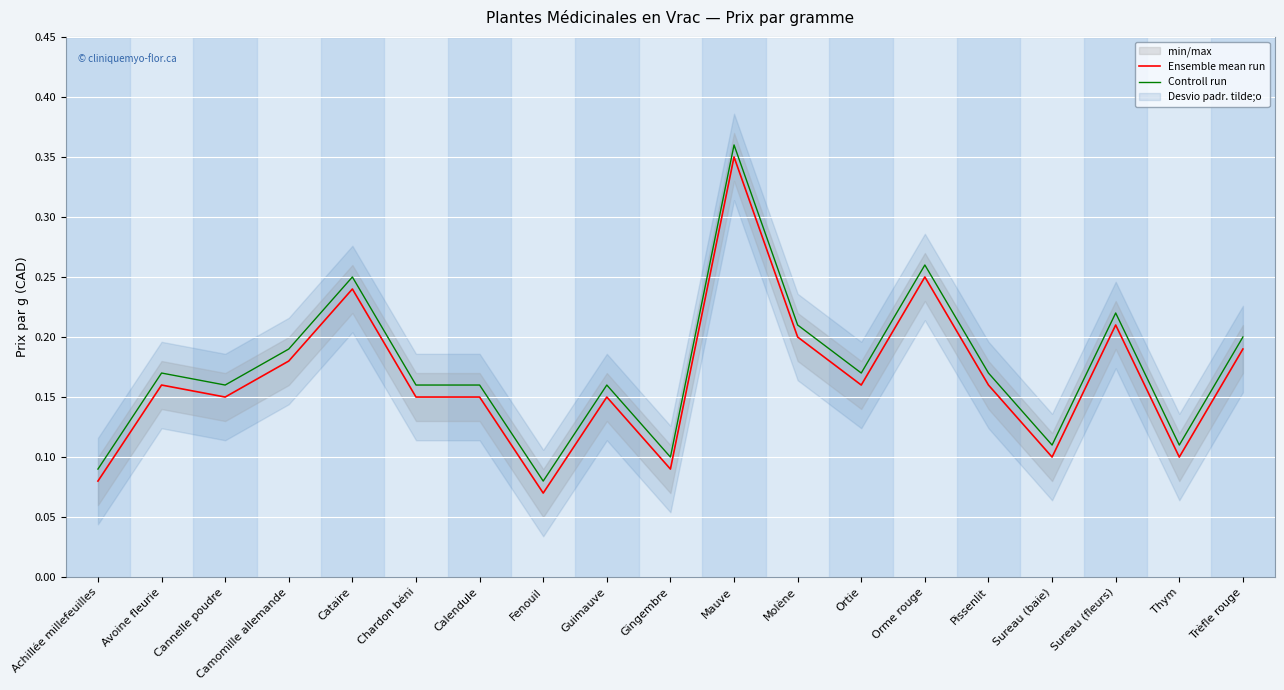

Is it true that Controll run equals 0.3 at Orme rouge?

True